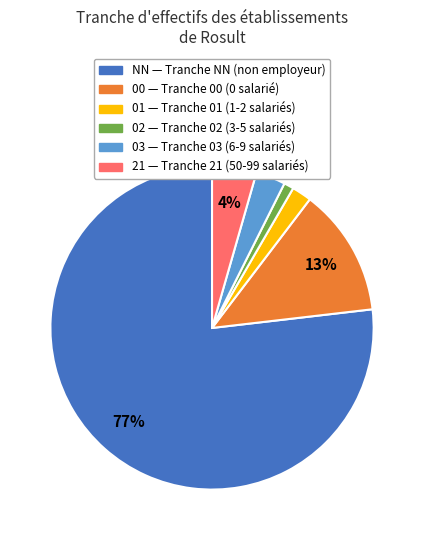

To the nearest percent, what is the average slice percentage?

17%